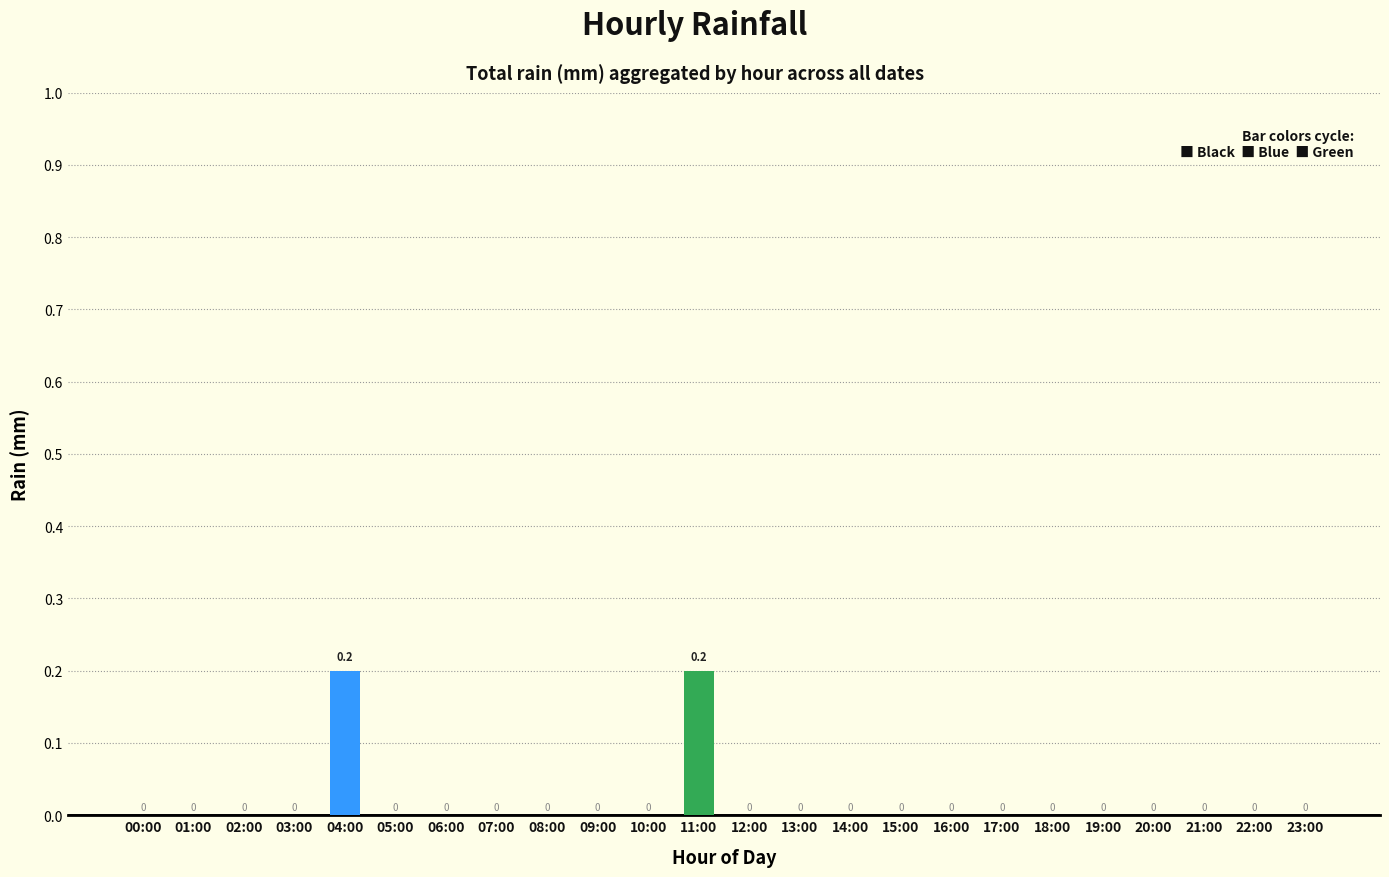

Count the values in the range 0 to 1.

24